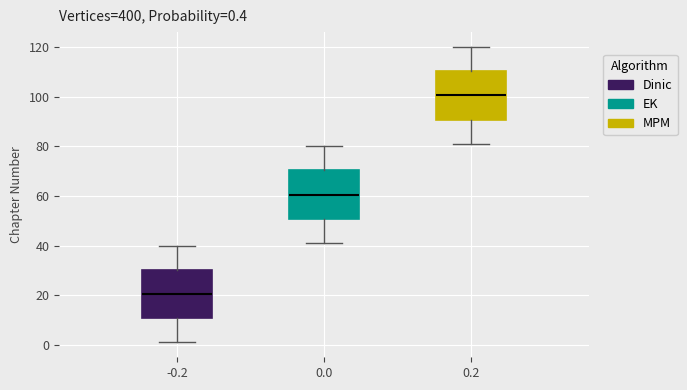

Which box's median line is the lowest?

-0.2